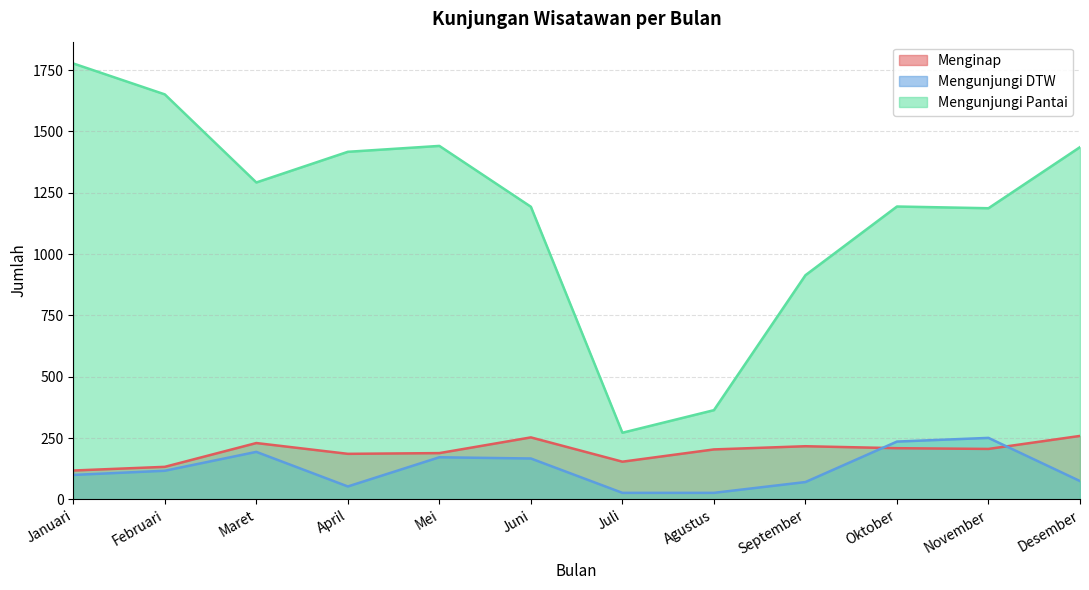

What is the difference between the Menginap values at Maret and Januari?

112